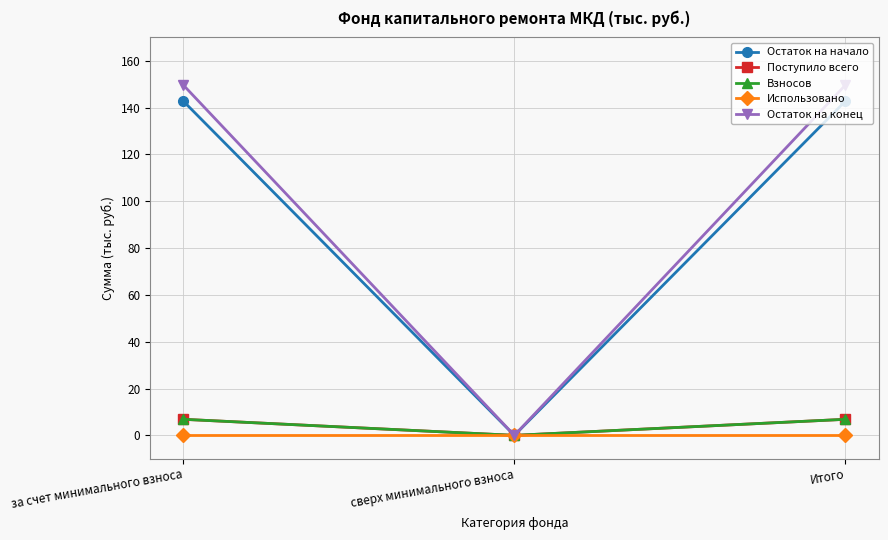

Where does the Взносов series first go above 6?

за счет минимального взноса